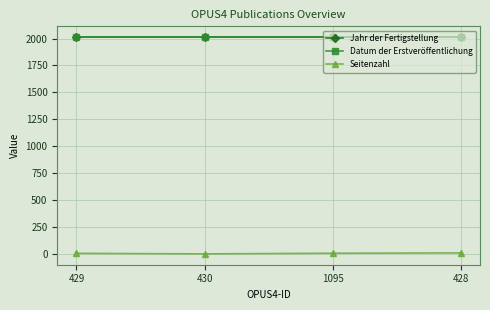

Which has a higher value, 1095 or 429?

1095